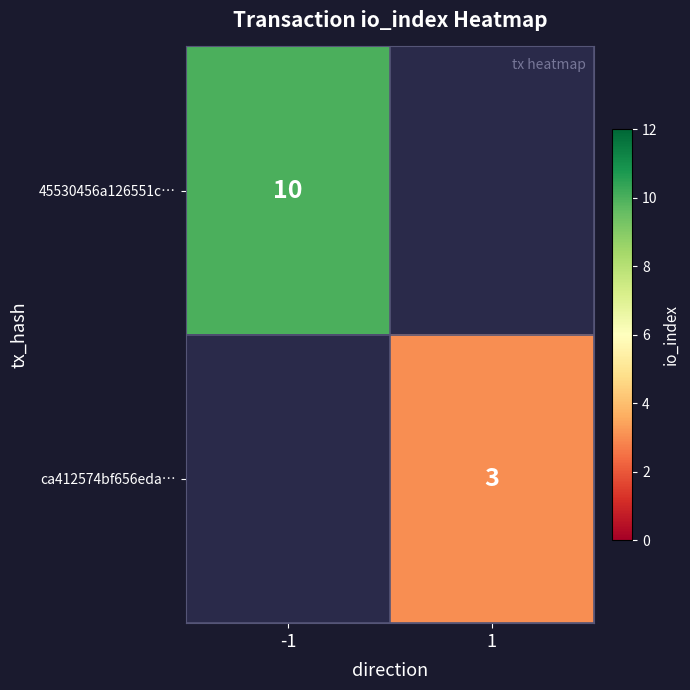

Is it true that ca412574bf656eda… equals 3 at 1?

True